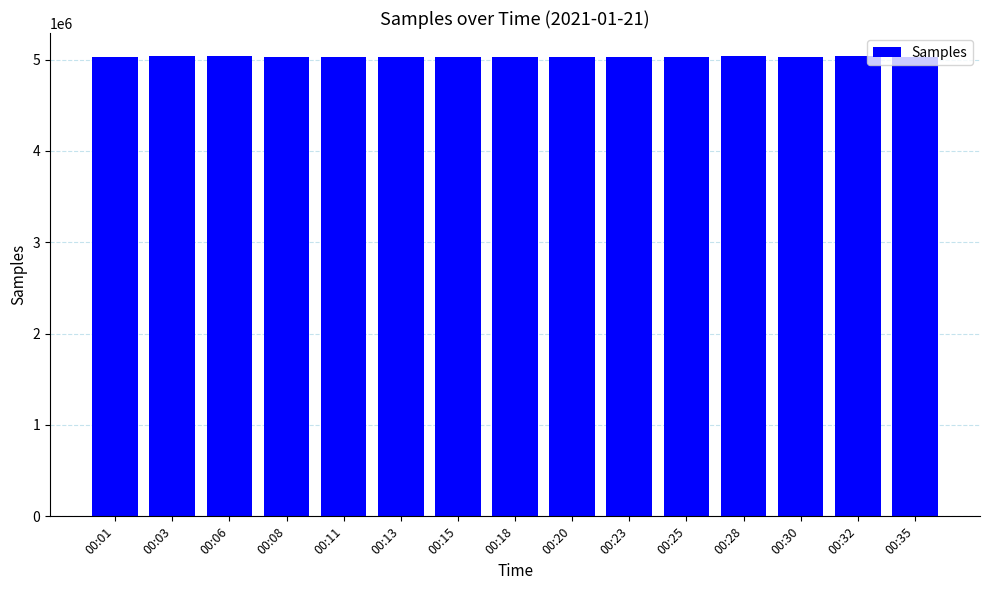

The value at 00:08 is 5027807. True or false?

True